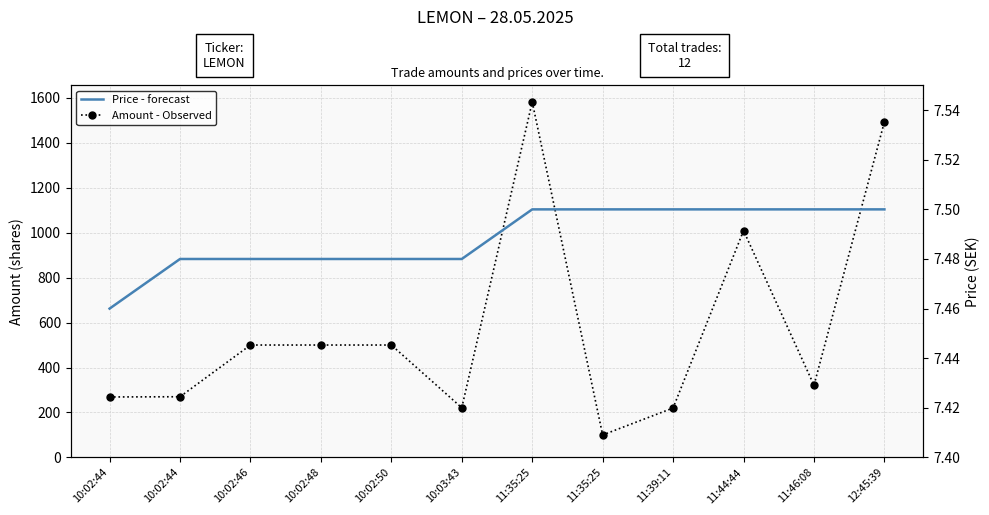

Reading left to right, transcribe all the data shown in this chart.

Amount - Observed: 10:02:44=269.0	10:02:44=270.0	10:02:46=500.0	10:02:48=500.0	10:02:50=500.0	10:03:43=221.0	11:35:25=1581.0	11:35:25=100.0	11:39:11=220.0	11:44:44=1009.0	11:46:08=321.0	12:45:39=1493.0
Price - forecast: 10:02:44=7.5	10:02:44=7.5	10:02:46=7.5	10:02:48=7.5	10:02:50=7.5	10:03:43=7.5	11:35:25=7.5	11:35:25=7.5	11:39:11=7.5	11:44:44=7.5	11:46:08=7.5	12:45:39=7.5